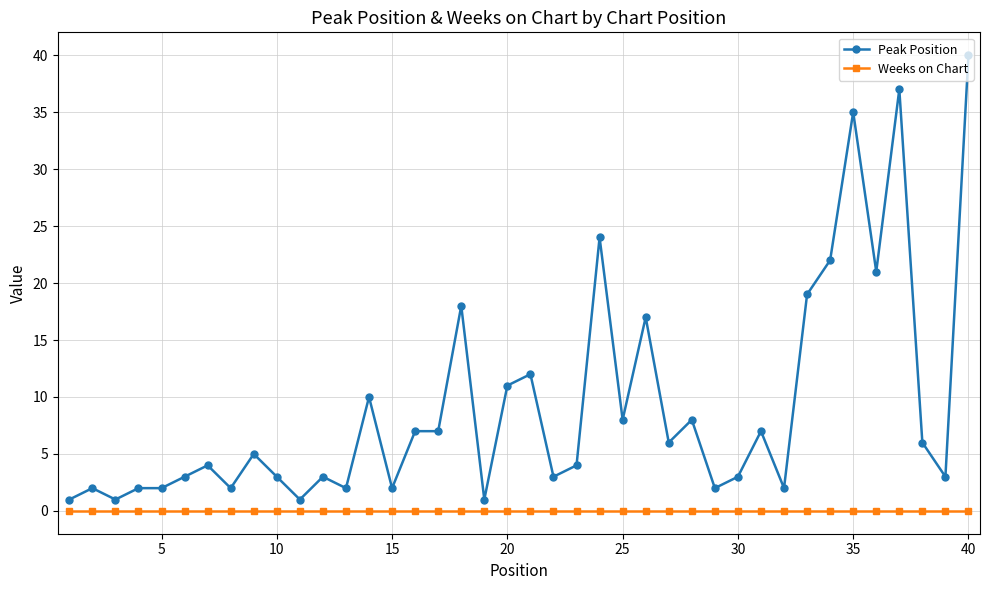

What are all the series names shown in the legend?

Peak Position, Weeks on Chart